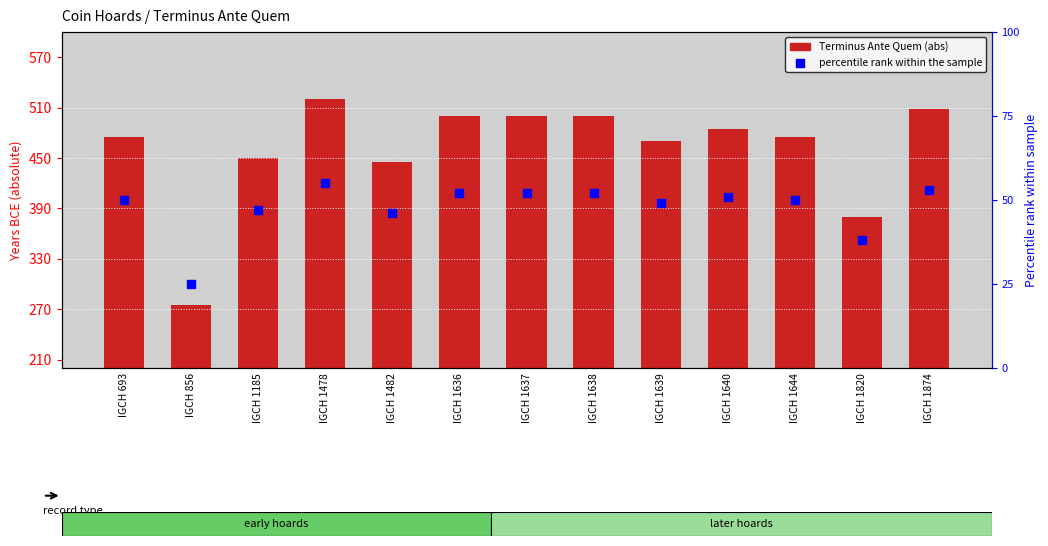

Which series reaches the maximum Y coordinate?

Terminus Ante Quem (abs)